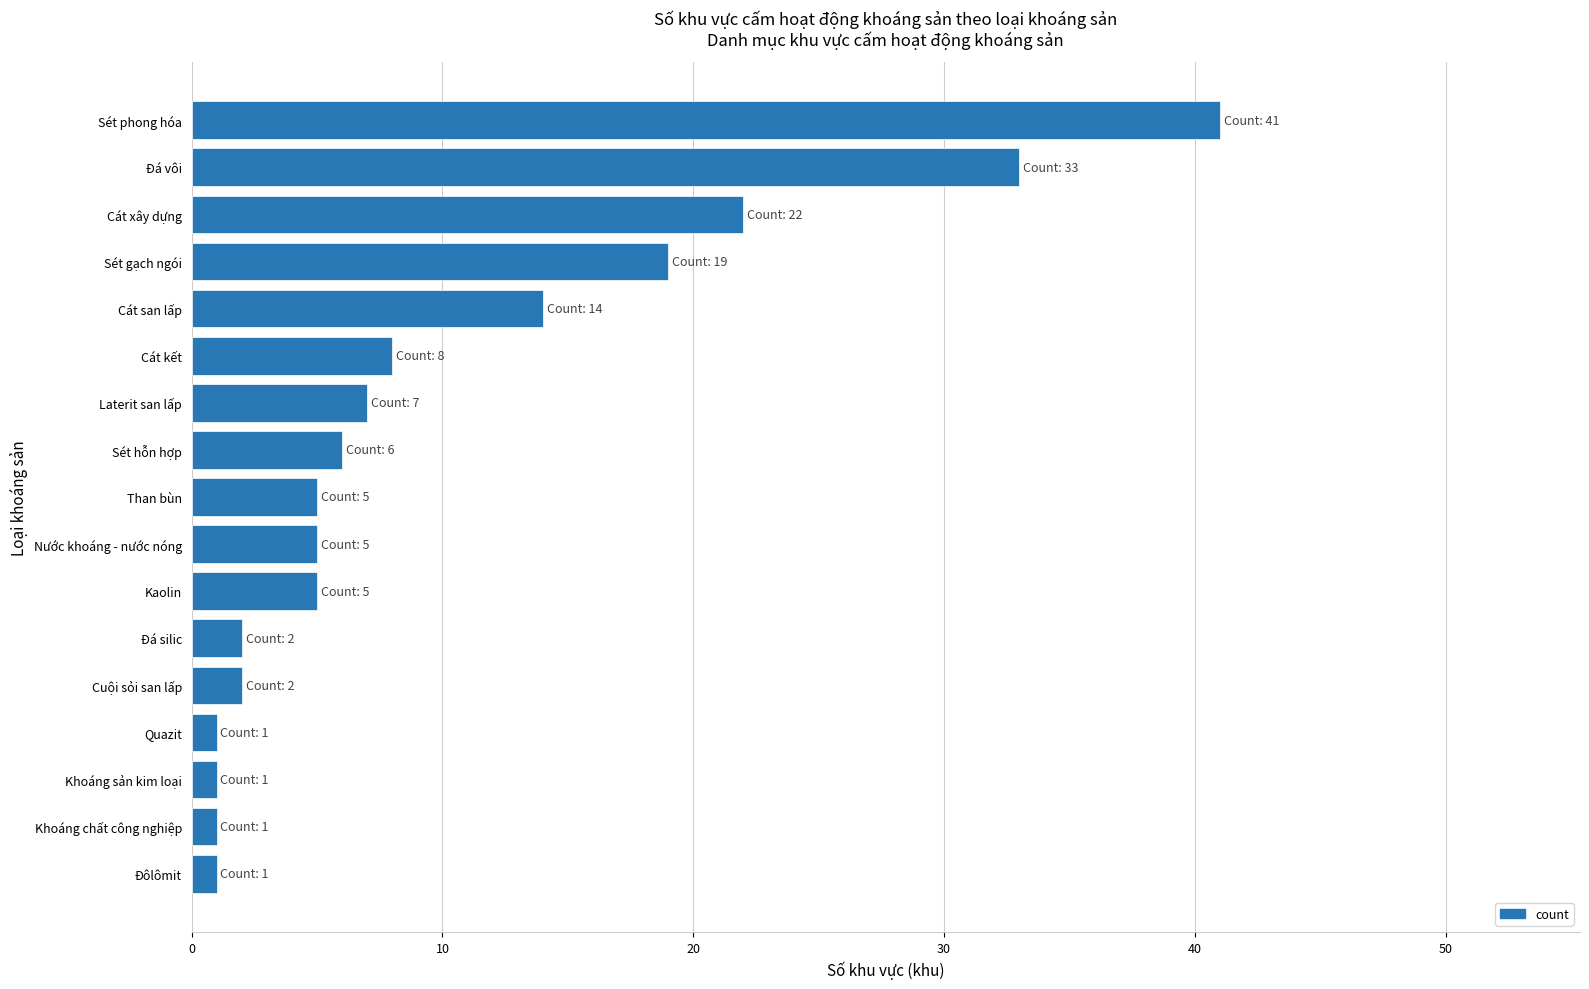

Is it true that the value at Nước khoáng - nước nóng is 5?

True